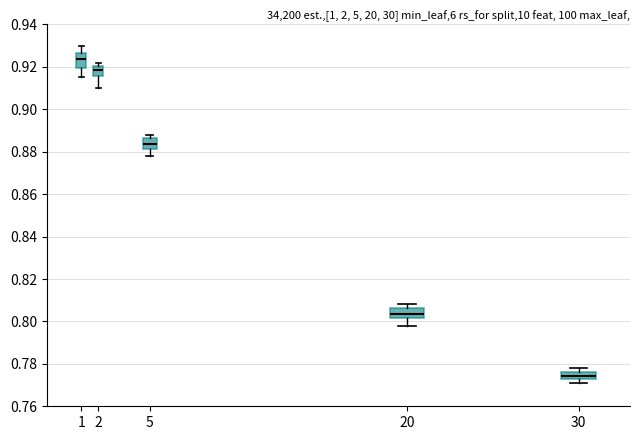

Reading left to right, read every box against the y-axis: the position of its median line, the range the box covers, and the ends of its whiskers. The values are not printed on the chart, so give them approximately, as read against the axis.

1: median 0.924, box 0.920 to 0.926, whiskers 0.916 to 0.930
2: median 0.918, box 0.916 to 0.920, whiskers 0.910 to 0.922
5: median 0.884, box 0.882 to 0.886, whiskers 0.878 to 0.888
20: median 0.804, box 0.802 to 0.806, whiskers 0.798 to 0.808
30: median 0.774, box 0.772 to 0.776, whiskers 0.772 (below the box's lower edge) to 0.778